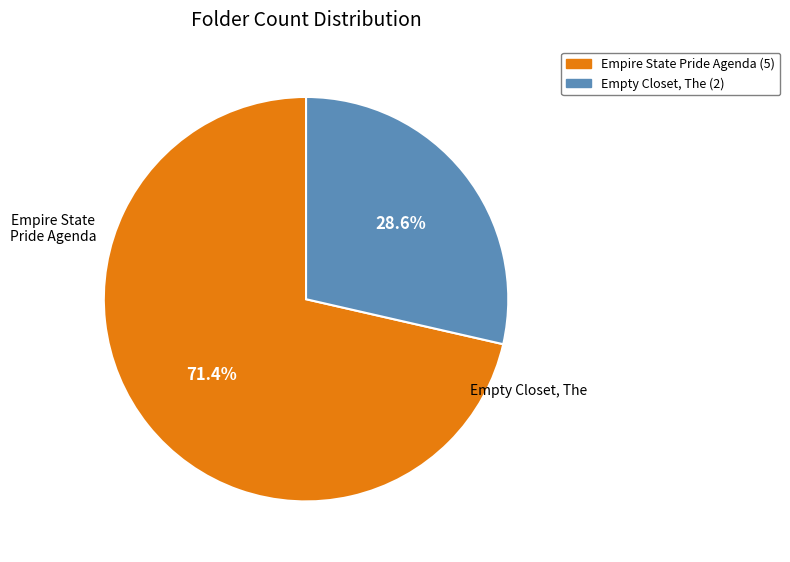

Which category accounts for the majority?

Empire State Pride Agenda